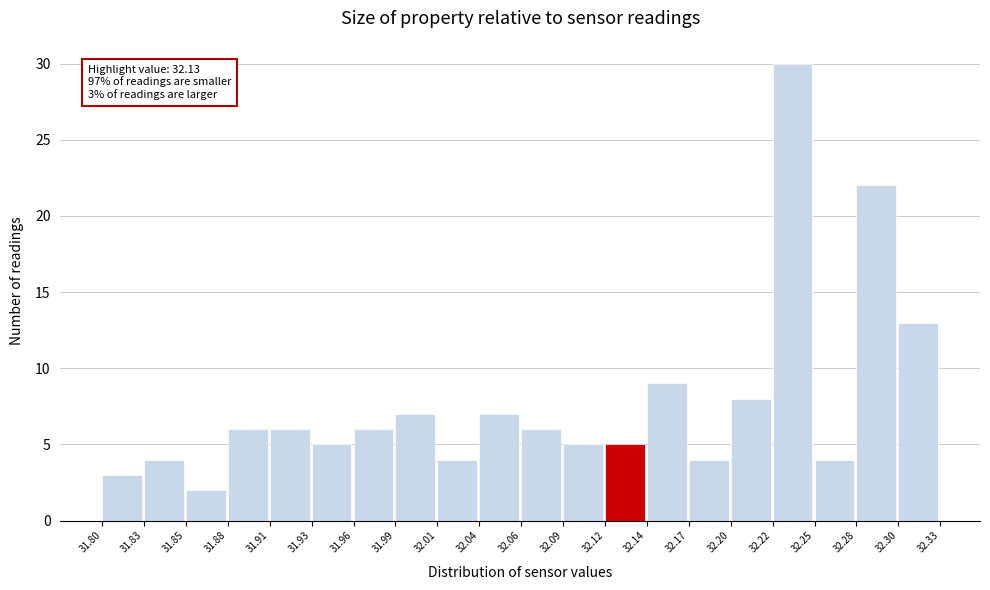

Over which range of the x-axis is the bar tallest?

32.22 to 32.25